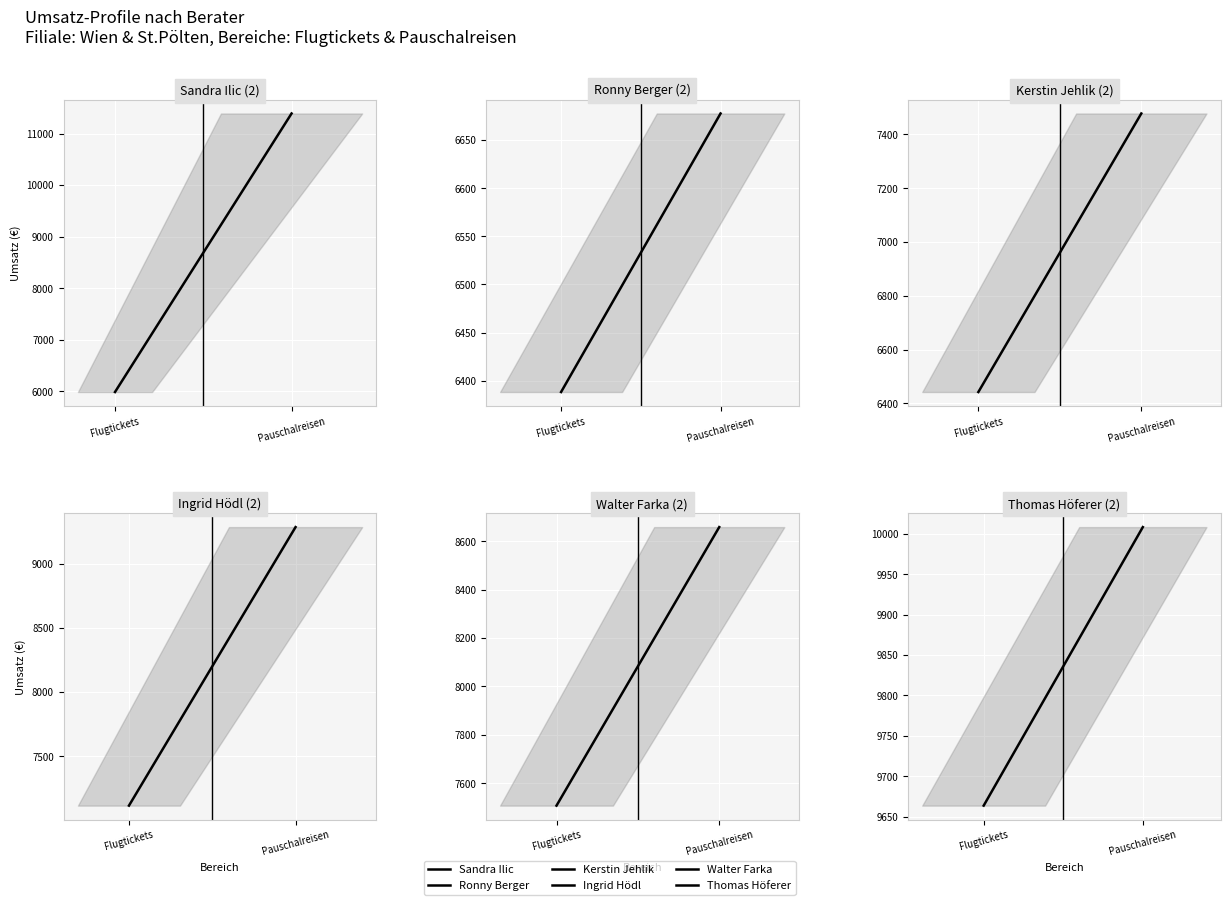

Which series has the widest spread of values?

Sandra Ilic